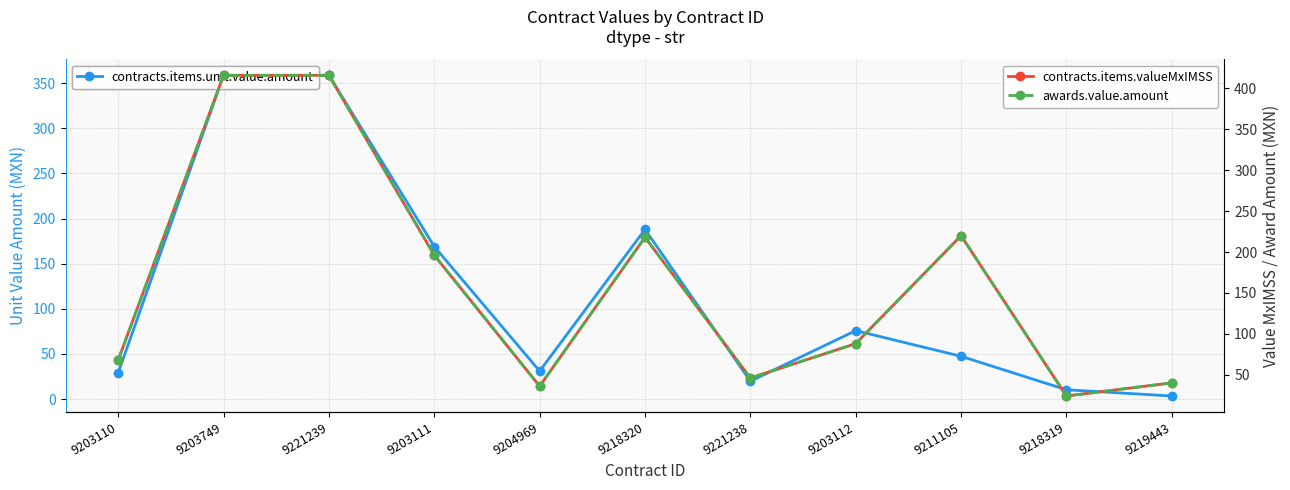

What is the difference between the awards.value.amount values at 9218320 and 9204969?

182.0